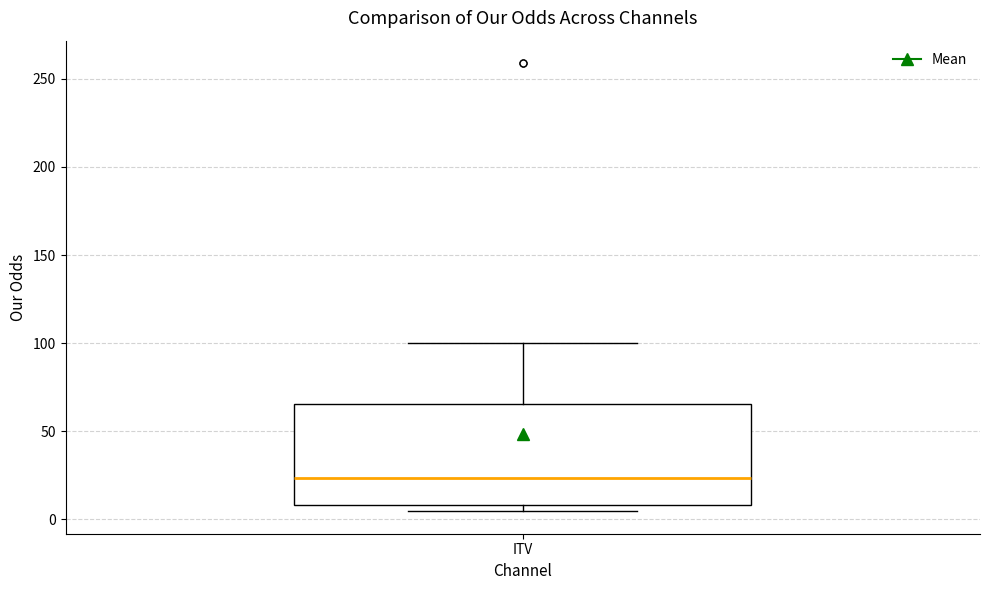

Read this box plot against the y-axis: the position of the median line, the range covered by the box, and the ends of both whiskers. The values are not printed on the chart, so give them approximately, as read against the axis.

median 25, box 10 to 65, whiskers 5 to 100